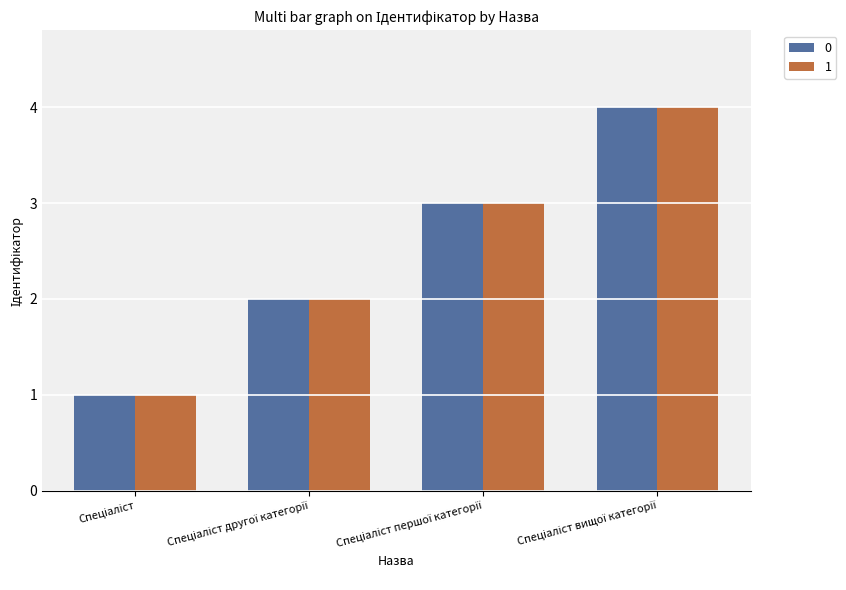

What is the maximum value for 0?

4